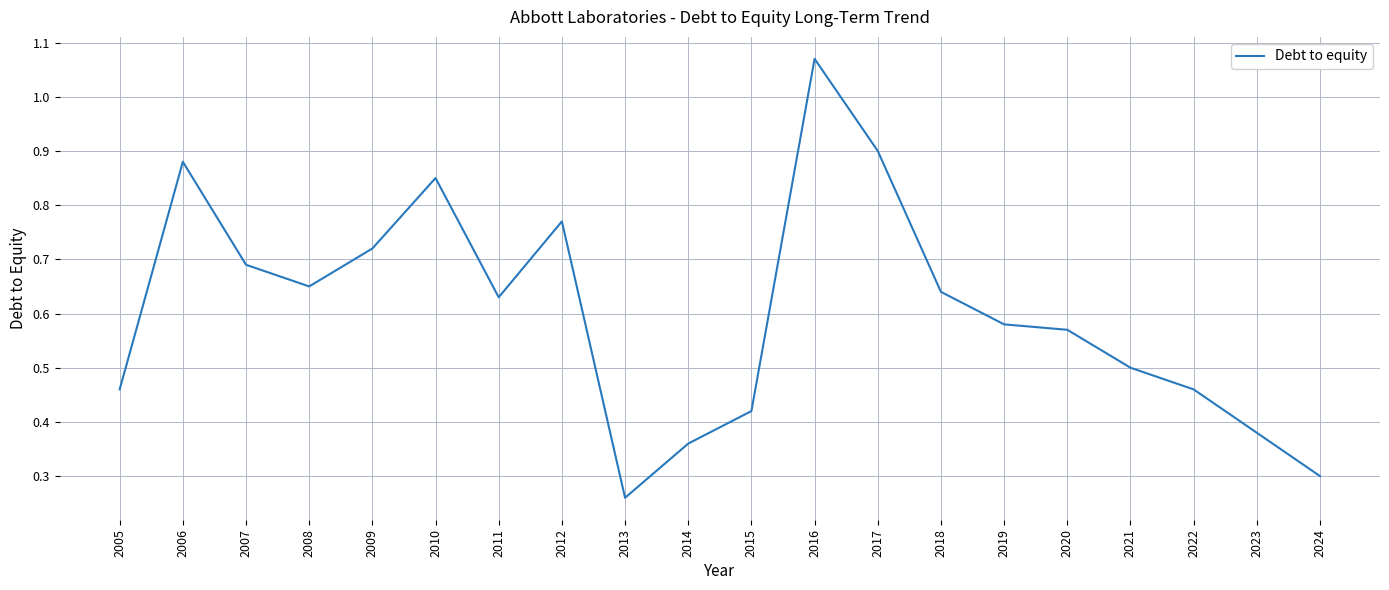

What is the change in value from 2008 to 2014?

-0.3